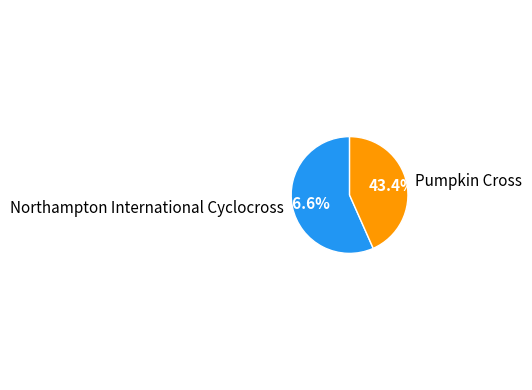

Which slice is the largest?

Northampton International Cyclocross